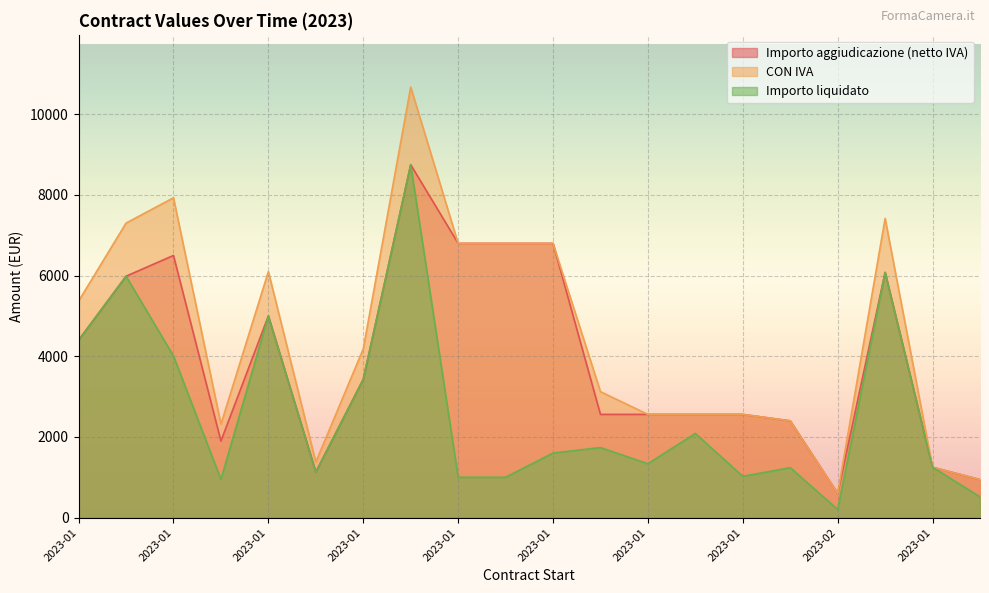

Does the chart display data point markers on the line(s)?

No